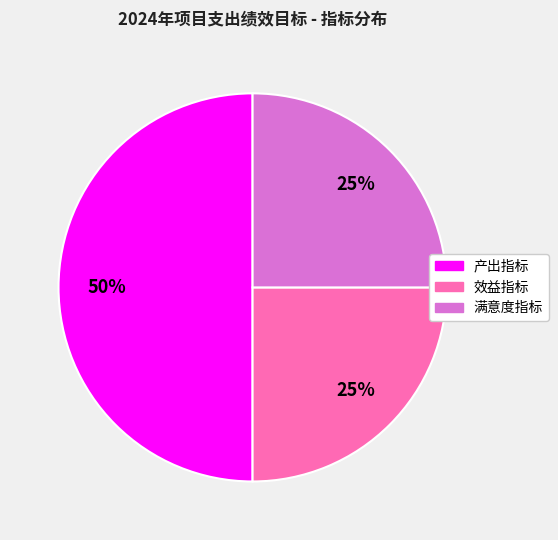

Approximately how many times larger is the value at 产出指标 compared to 满意度指标?

2.0